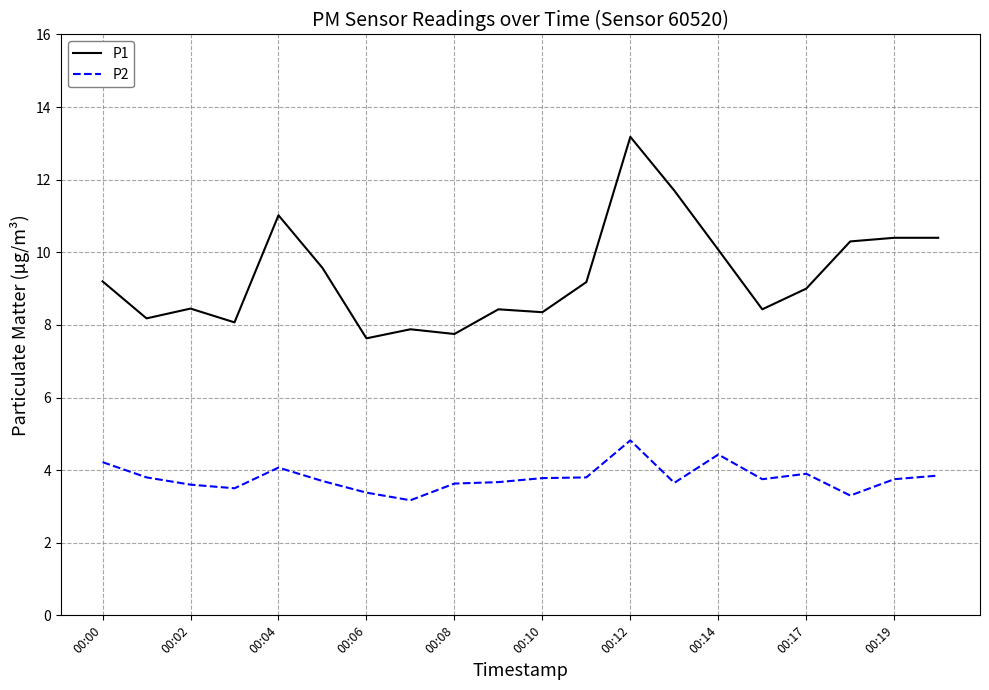

What is the minimum value shown in the chart?

3.2